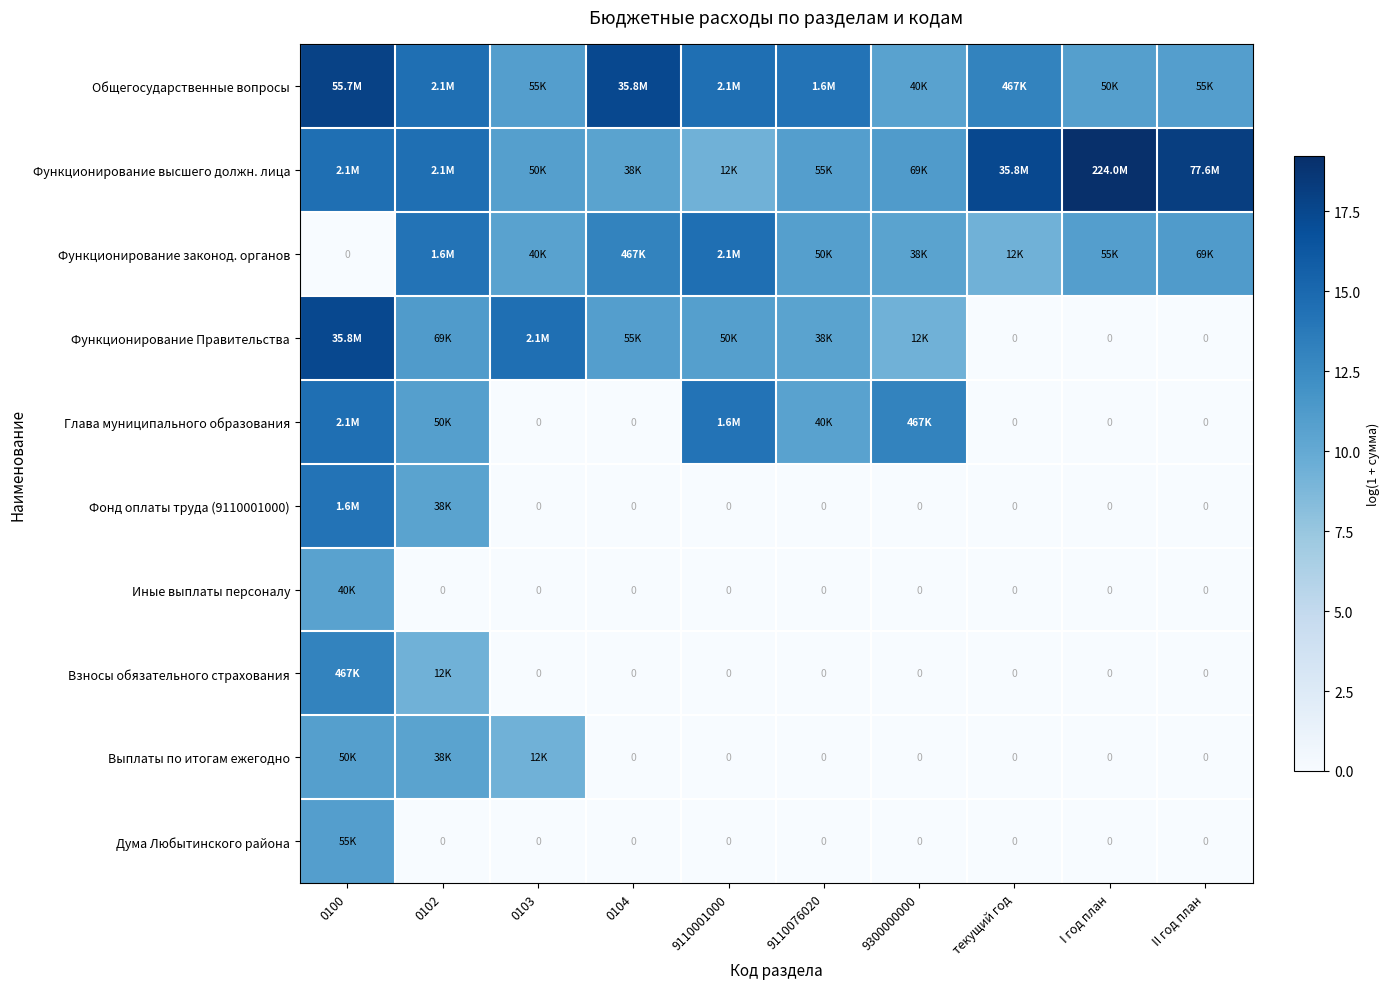

The value of Функционирование законод. органов at II год план is 15.1. True or false?

False